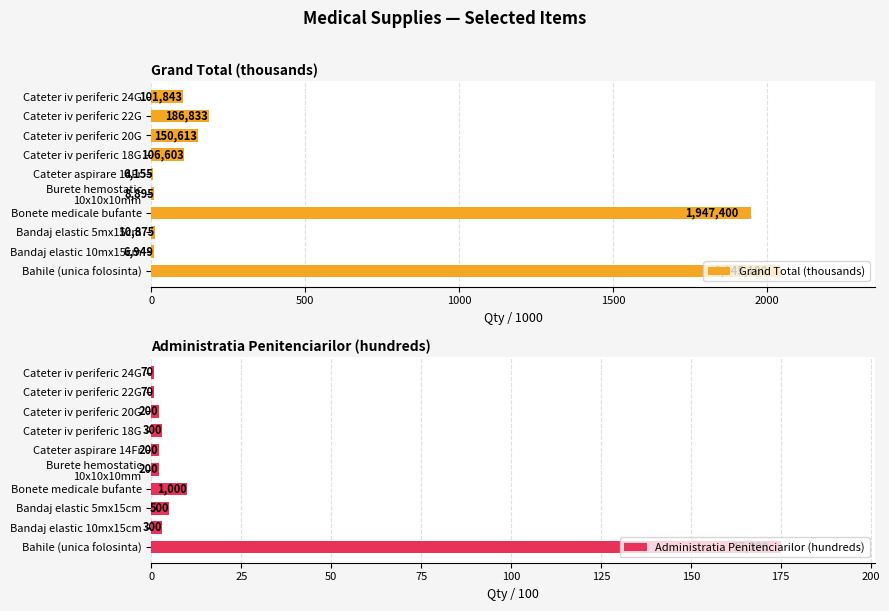

What is the value of the Grand Total (thousands) bar at the 10th from the left?

101.8